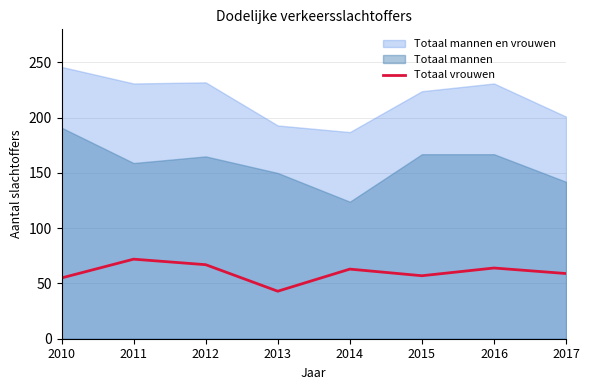

How many points are higher than both their immediate neighbors (excluding endpoints)?

3